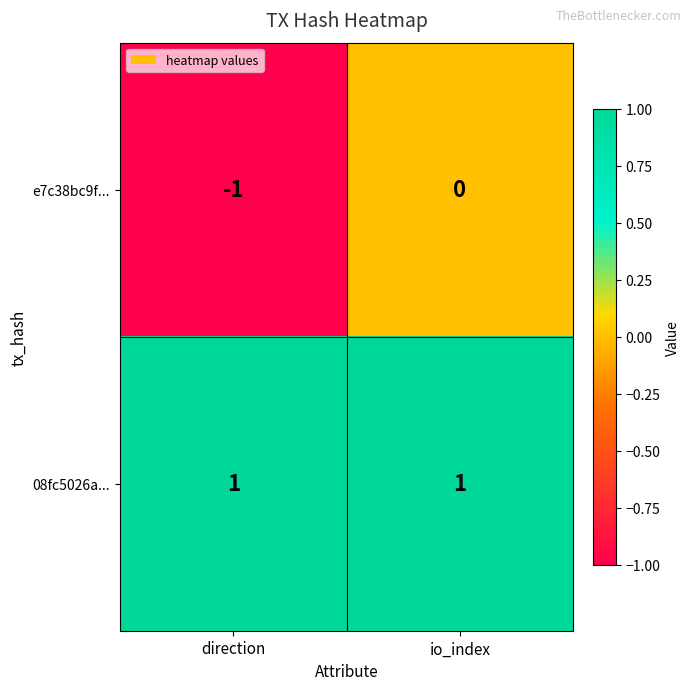

At direction, list the series in order from smallest to largest.

e7c38bc9f..., 08fc5026a...